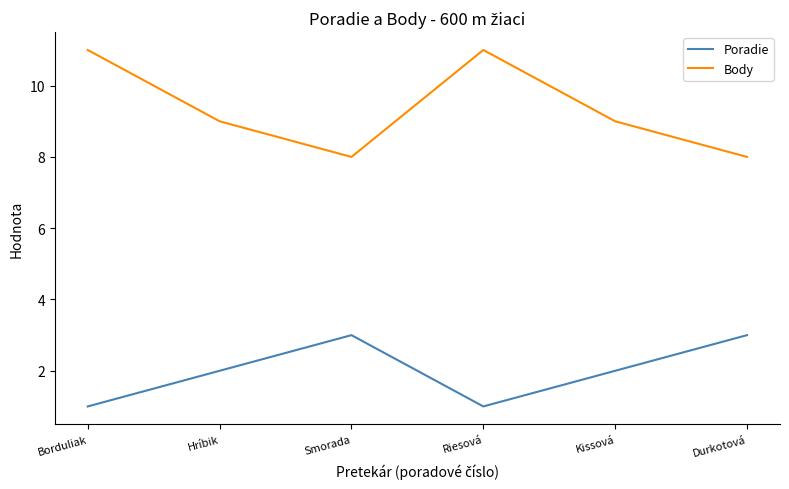

Which series has the largest range (max minus min)?

Body